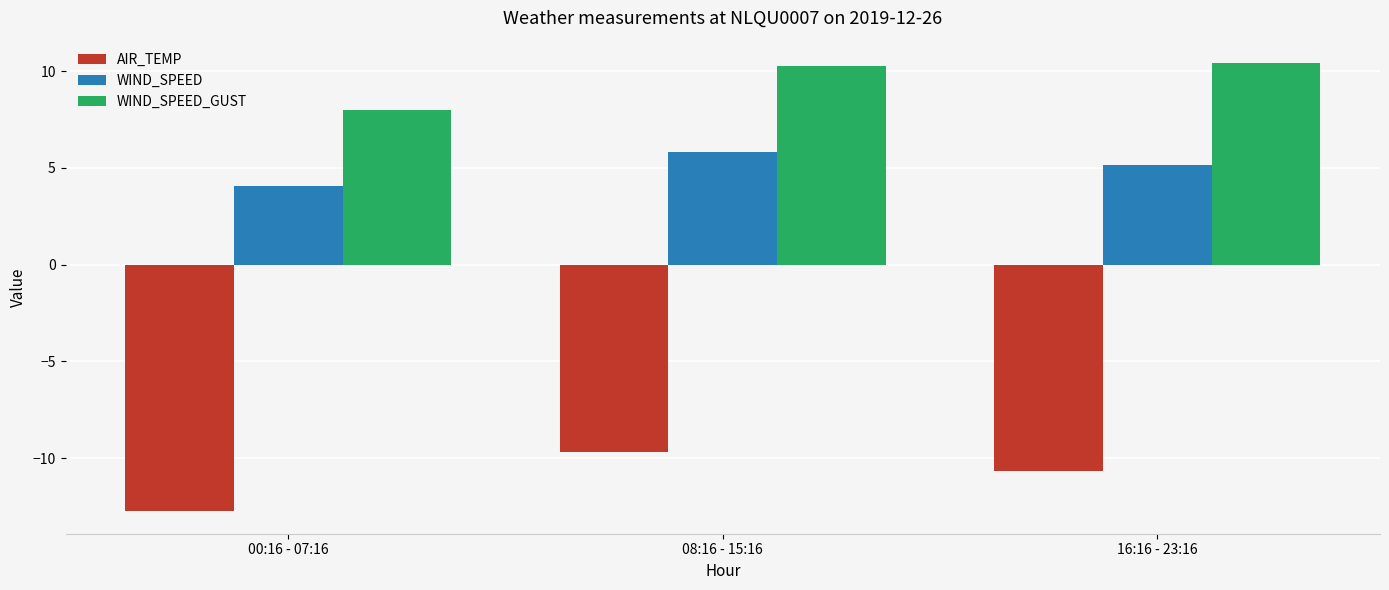

Which series has the widest spread of values?

AIR_TEMP